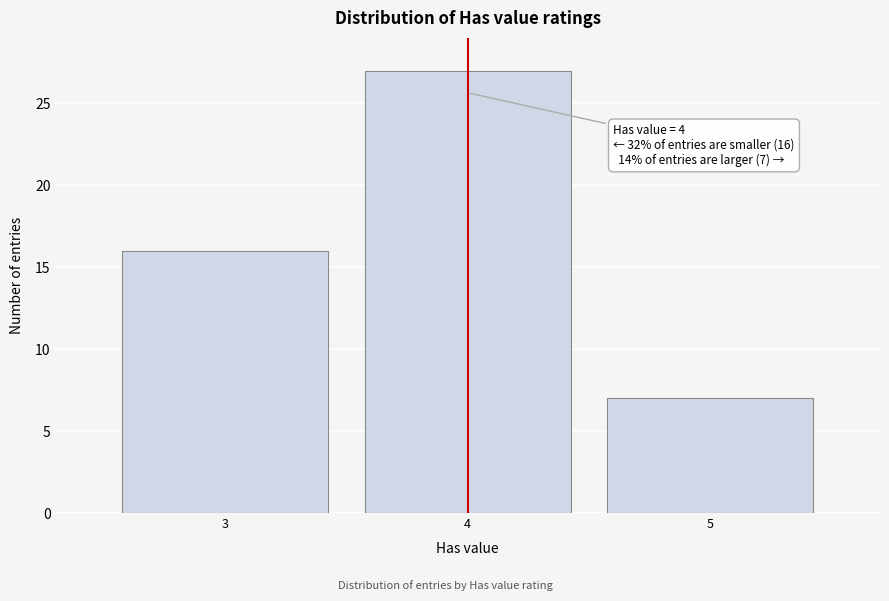

Reading left to right, list all the values displayed in this chart.

16	27	7